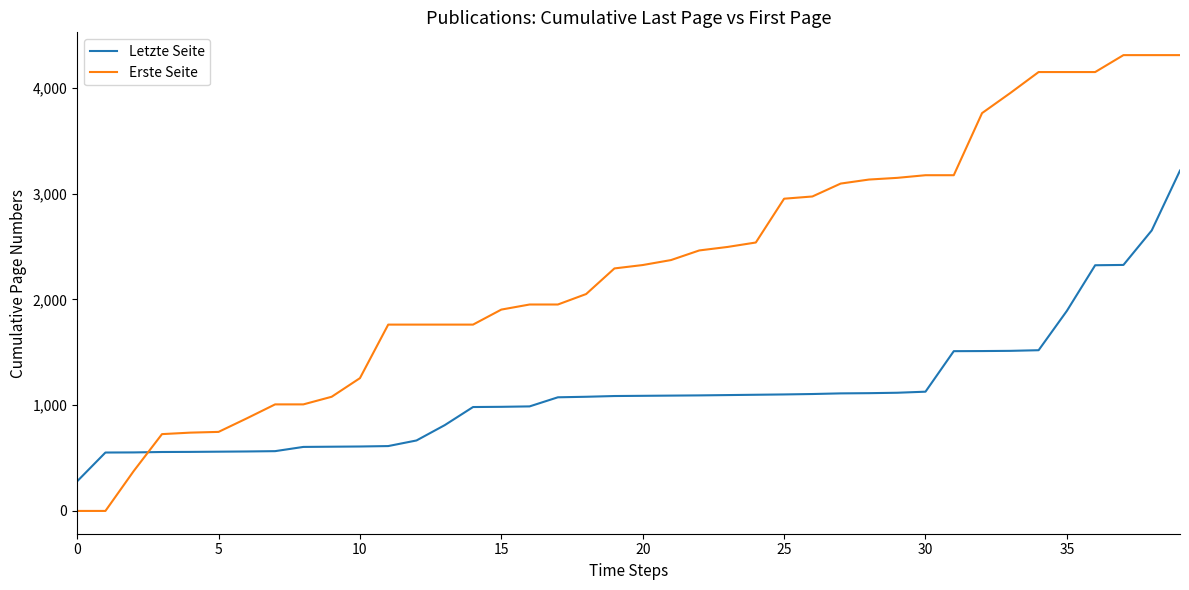

Which series has the largest range (max minus min)?

Erste Seite